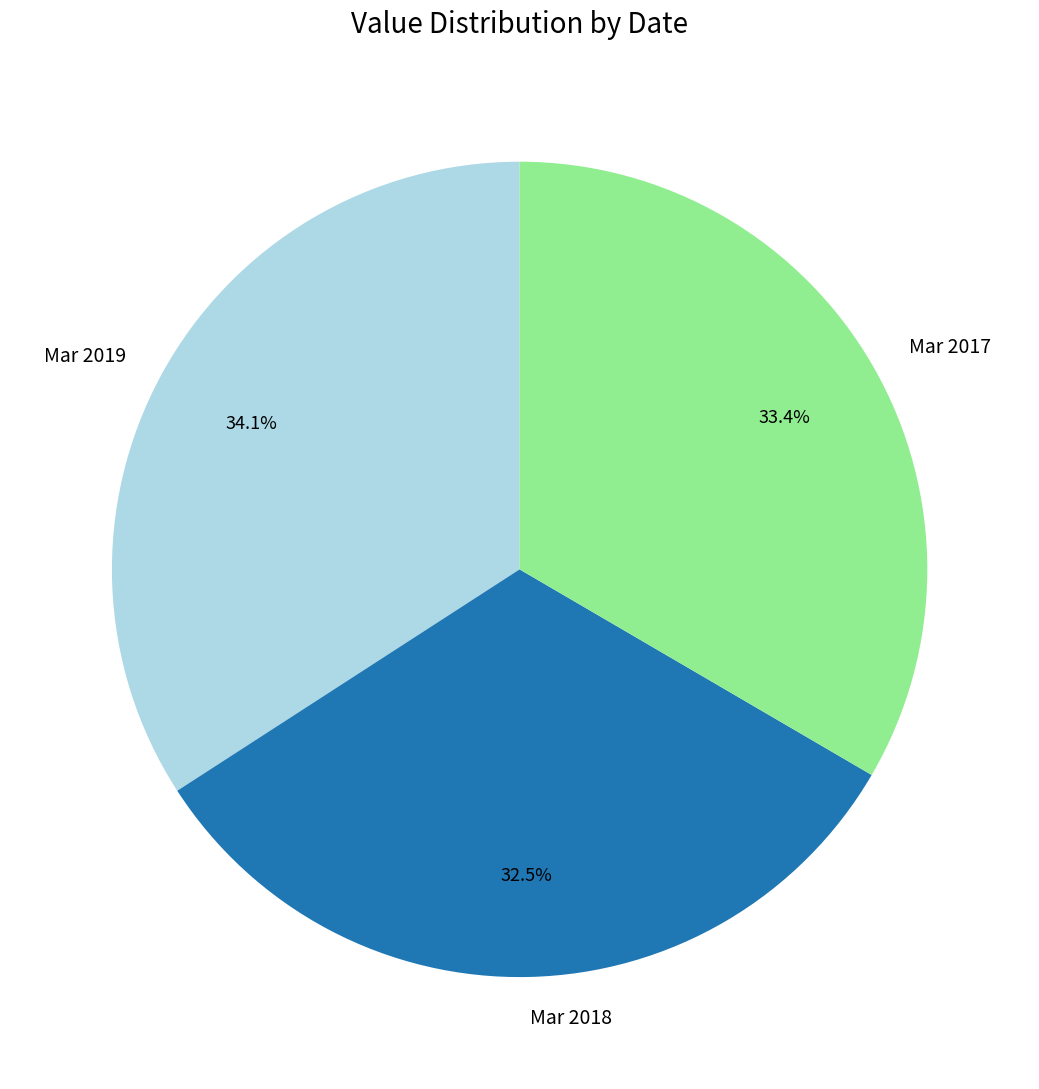

Is there any slice that represents more than half of the pie?

No